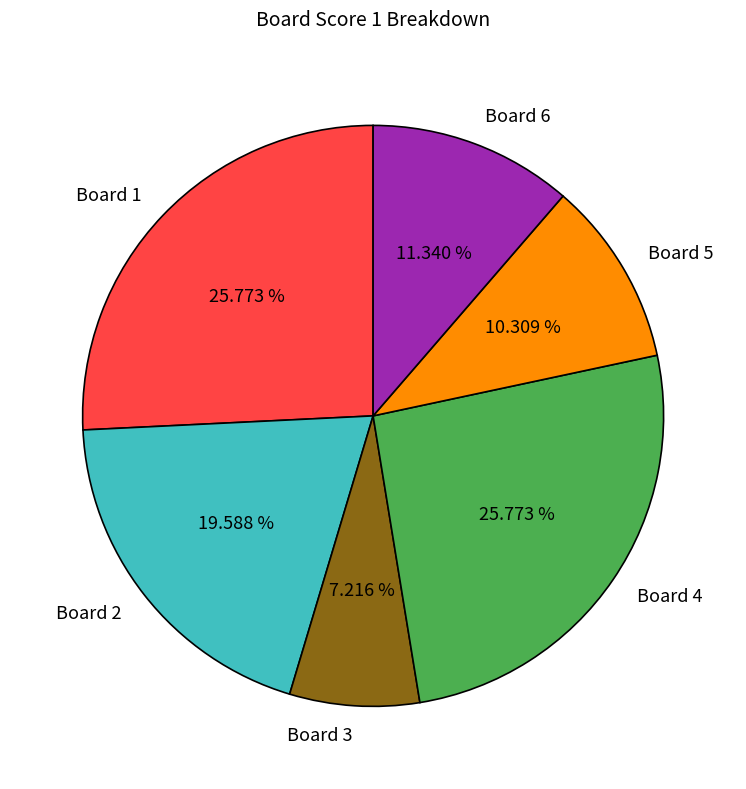

How many segments does this pie chart have?

6